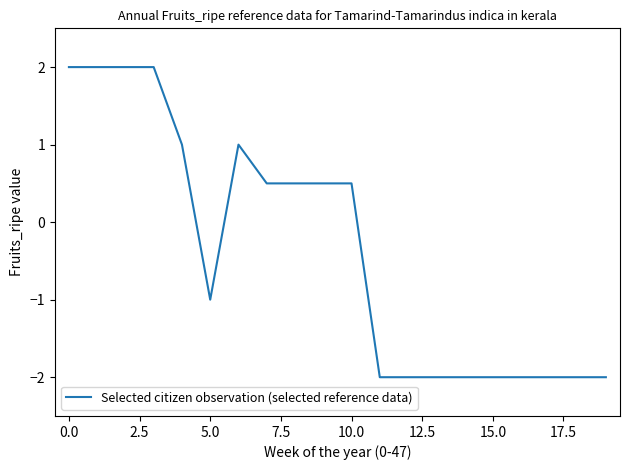

How many values are between -2 and 1?

16